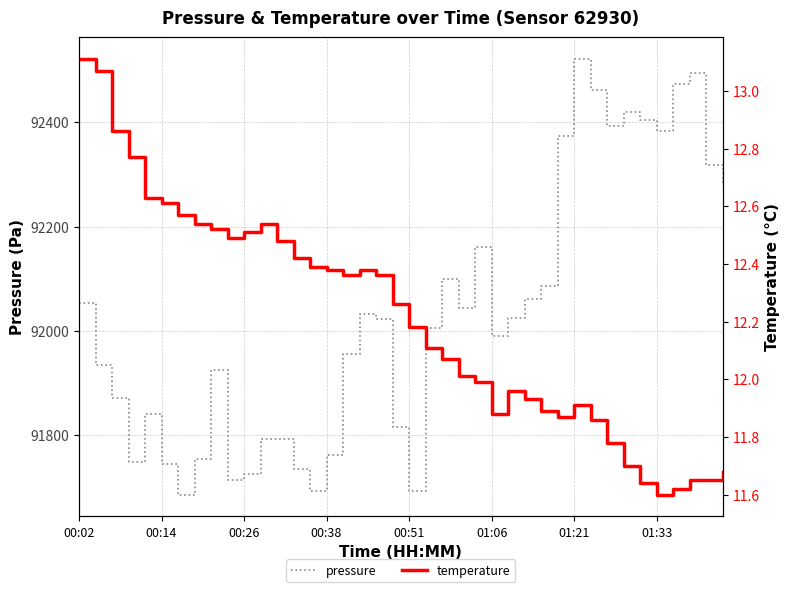

What is the maximum value for pressure?

92521.4